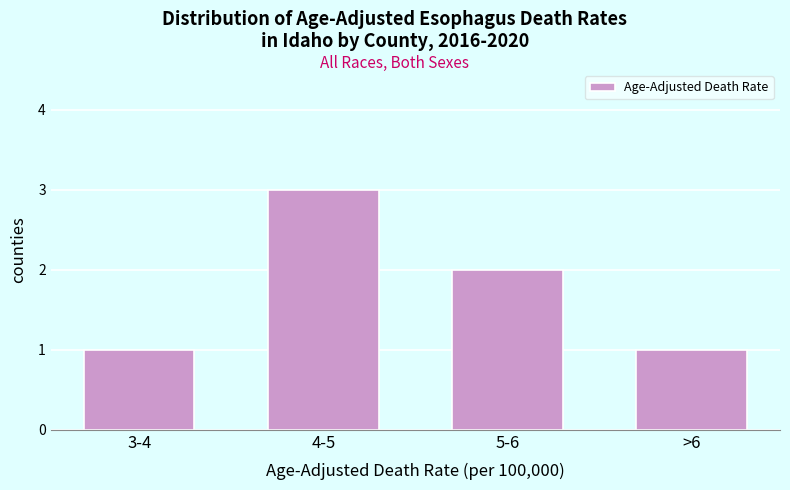

Reading left to right, transcribe all the data shown in this chart.

3-4=1	4-5=3	5-6=2	>6=1